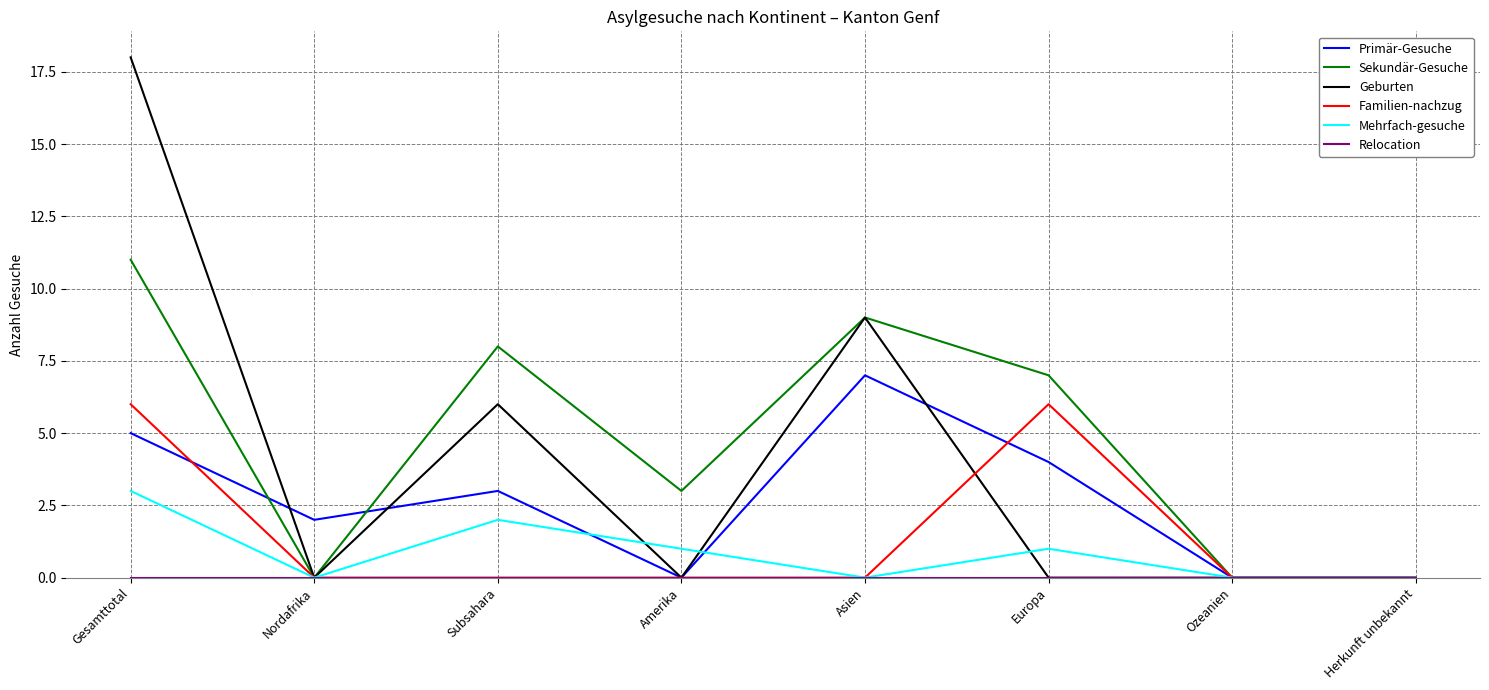

Which category has the highest value across all series?

Gesamttotal